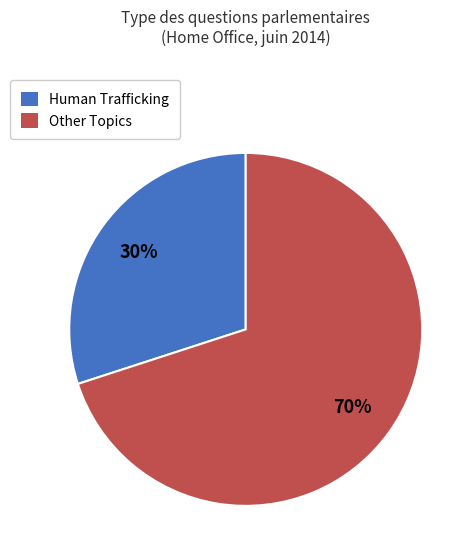

What is the majority slice?

Other Topics